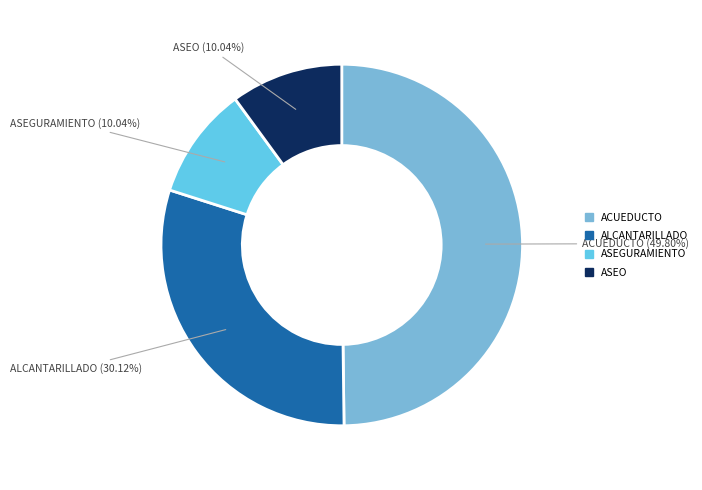

Count the number of slices in the pie.

4